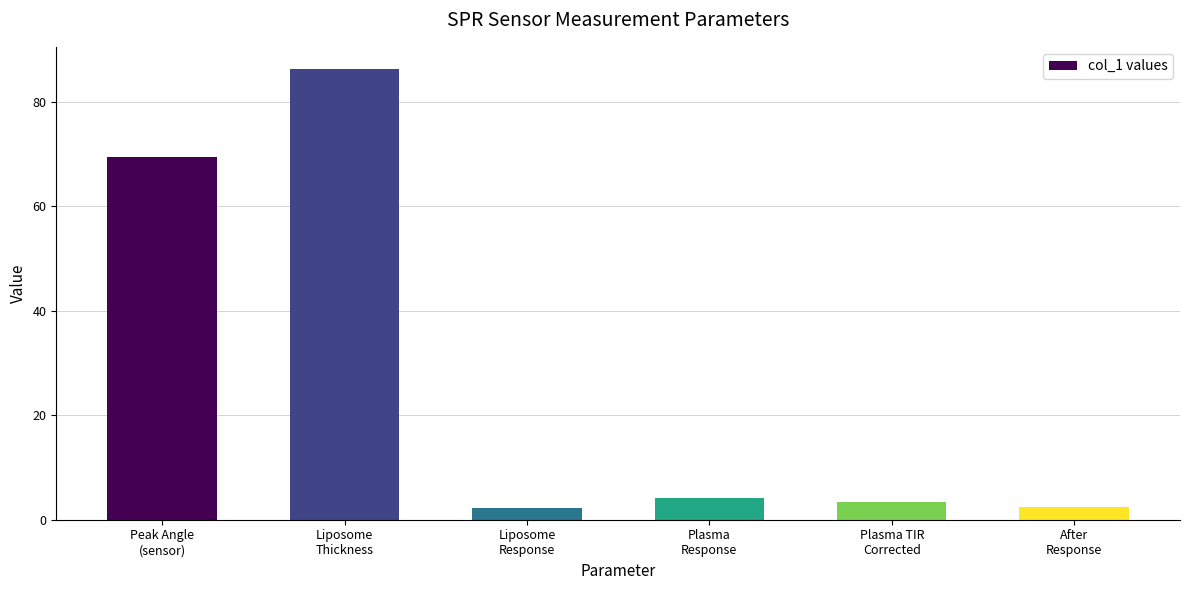

What value does the data have at Liposome
Thickness?

86.2